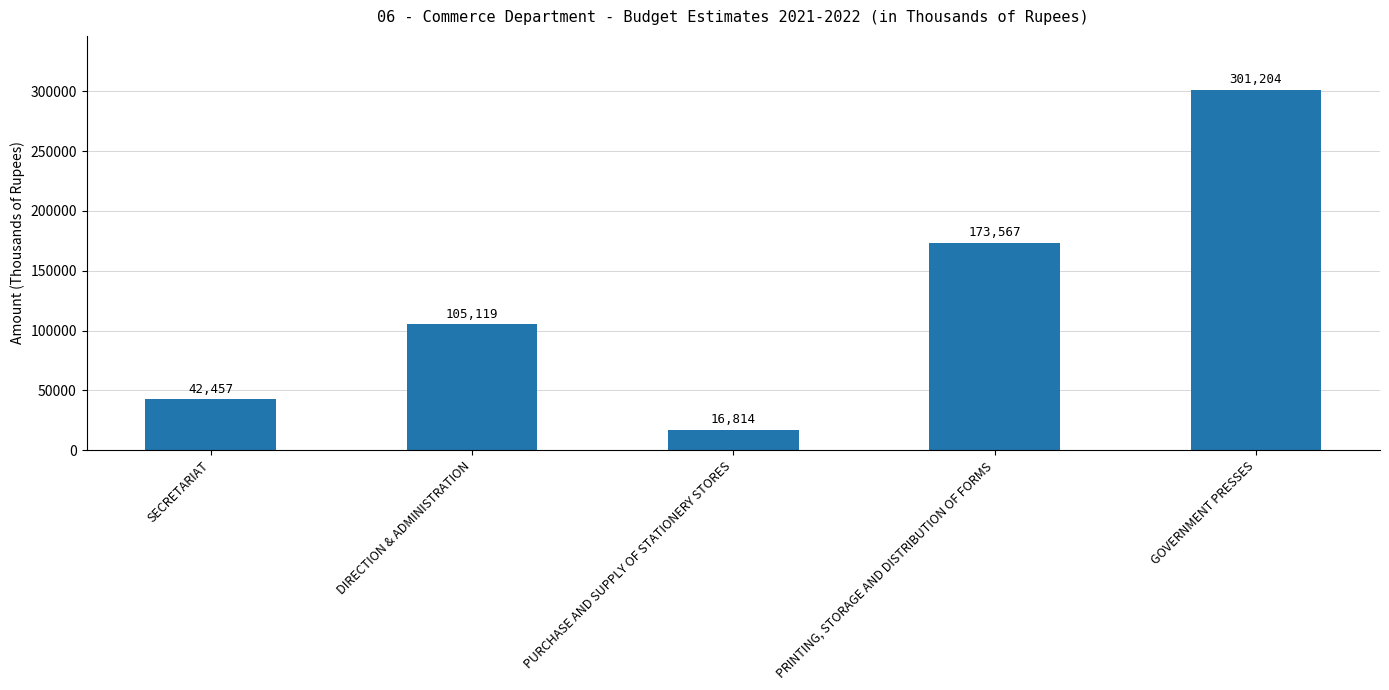

How many series are shown in this chart?

1